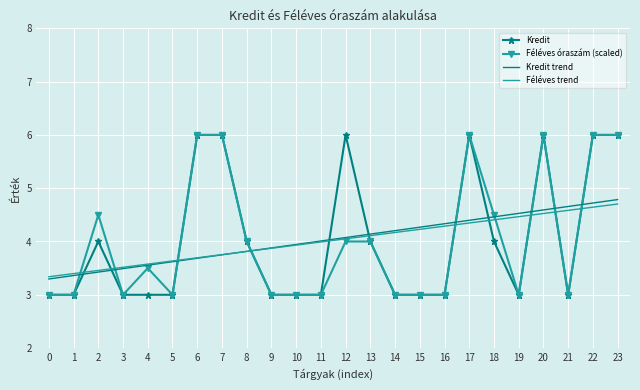

The Kredit trend series shows 2.4 at 20. True or false?

False